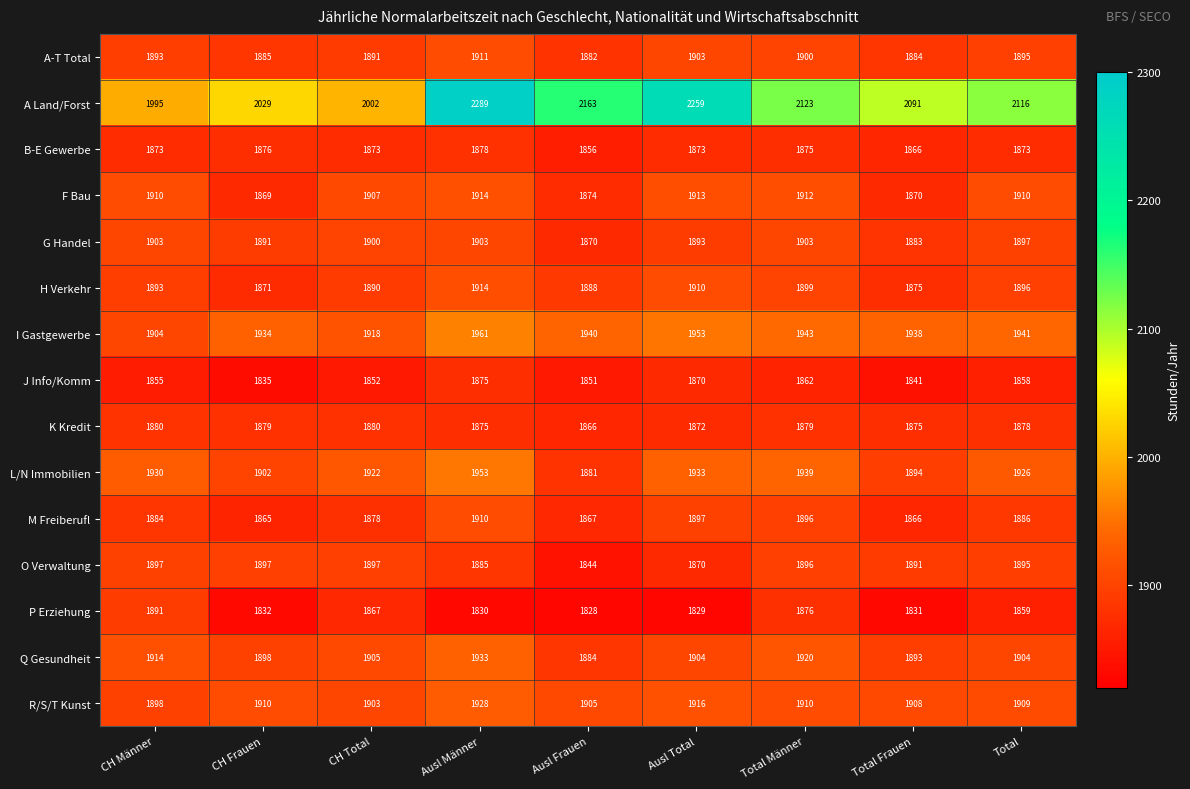

What is the difference between the maximum and second lowest values in the F Bau series?

44